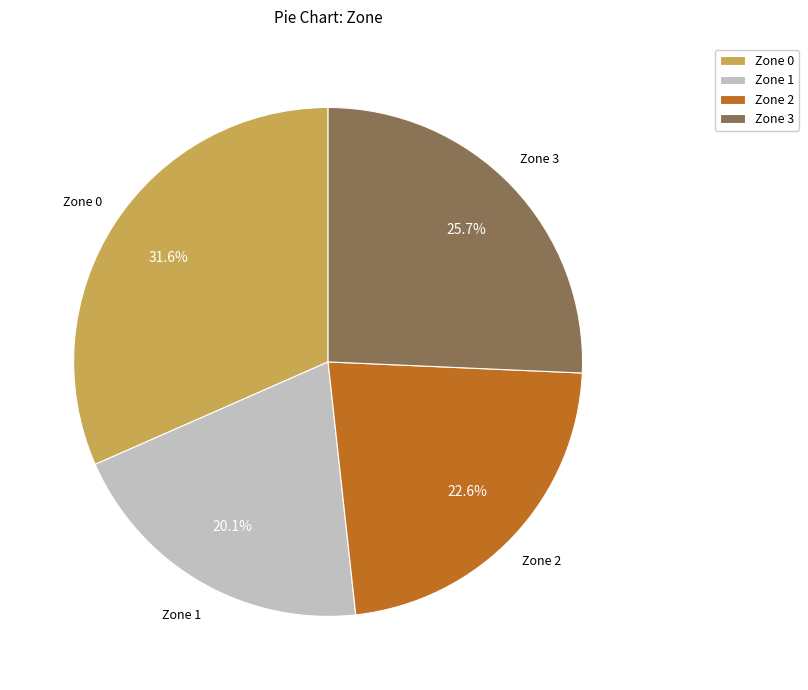

Is the sum of Zone 3 and Zone 0 greater than half?

Yes